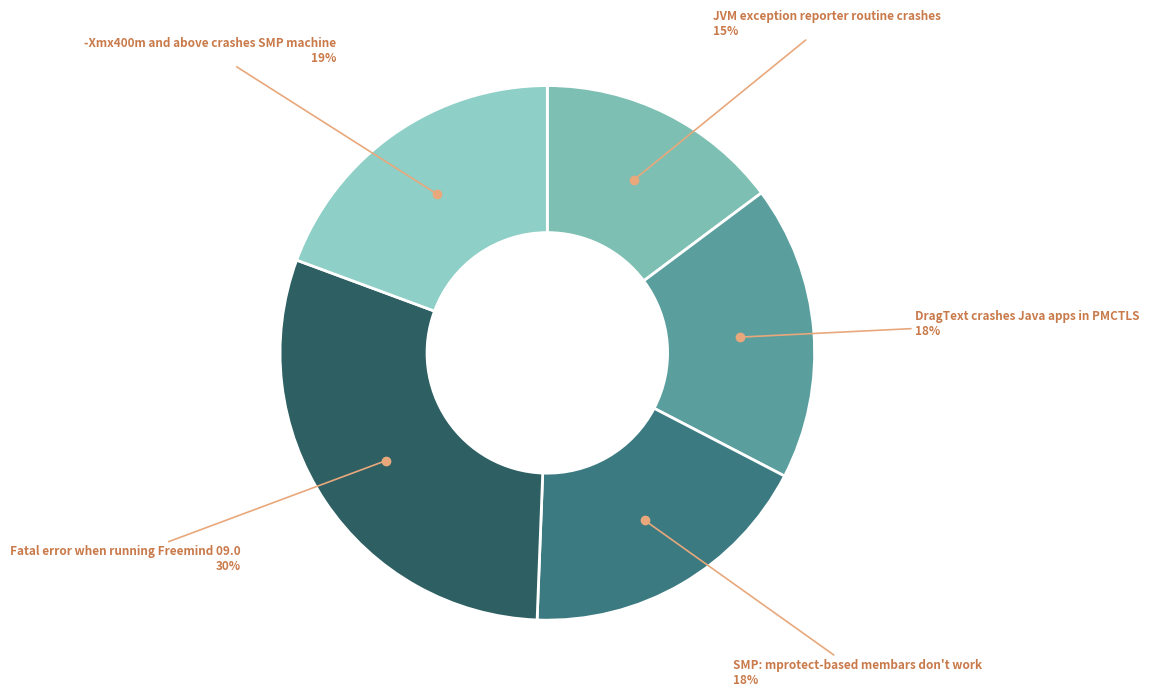

Is it true that DragText crashes Java apps in PMCTLS is 18% of the pie?

True